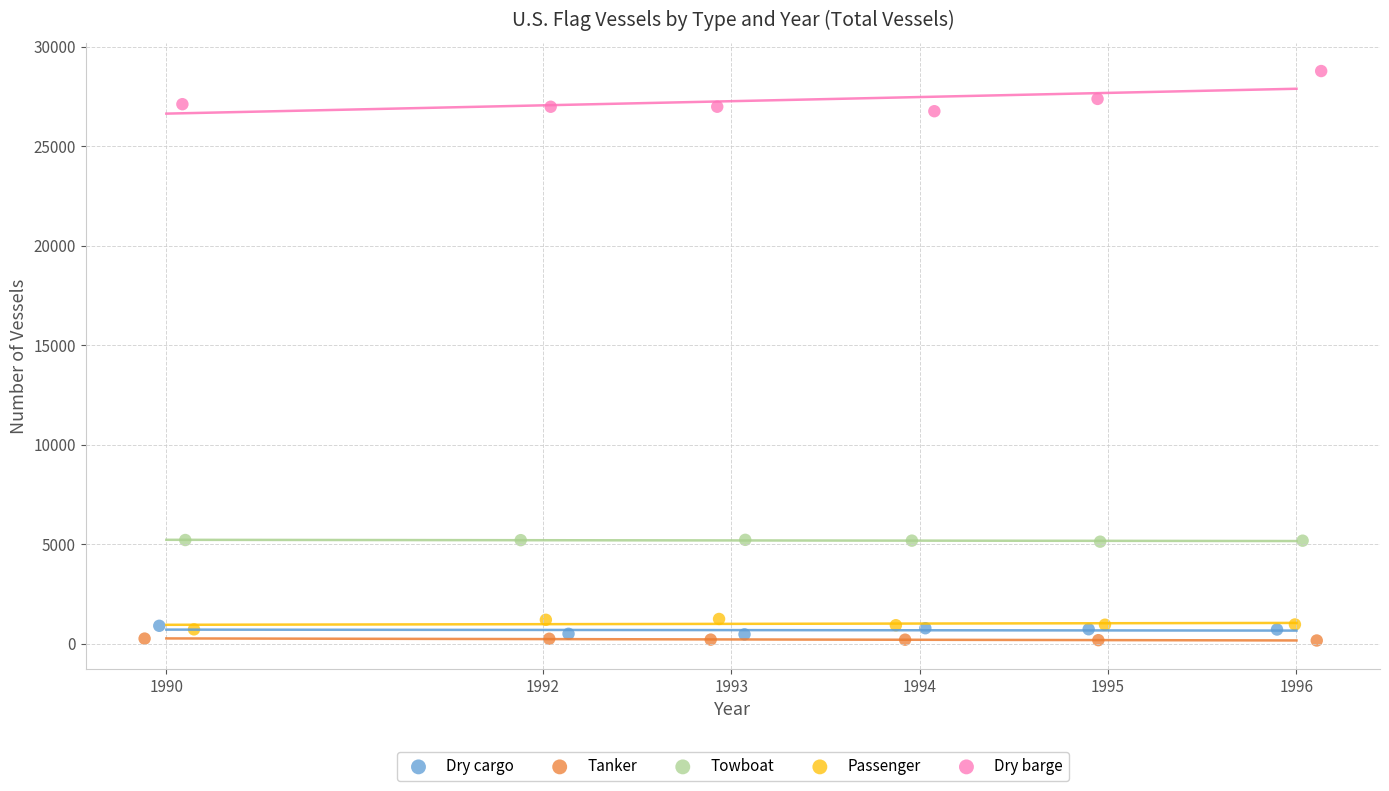

Which series contains the highest Y value?

Dry barge